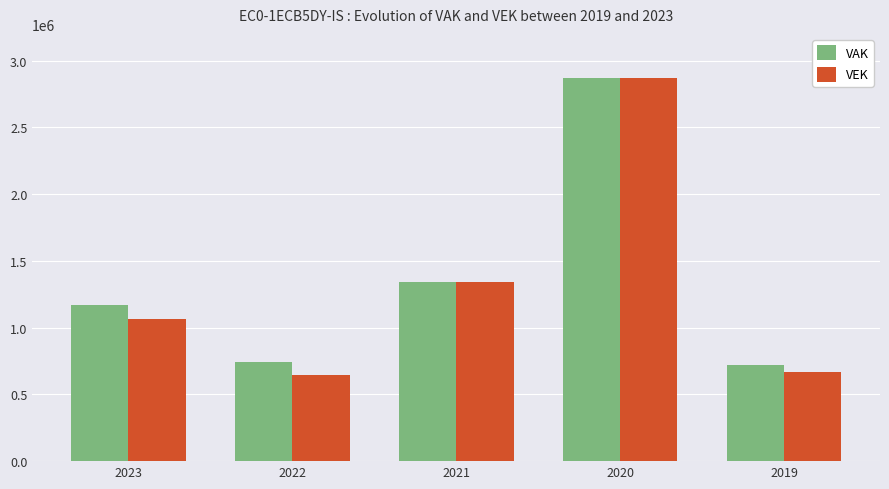

Which series has the largest total across all categories?

VAK